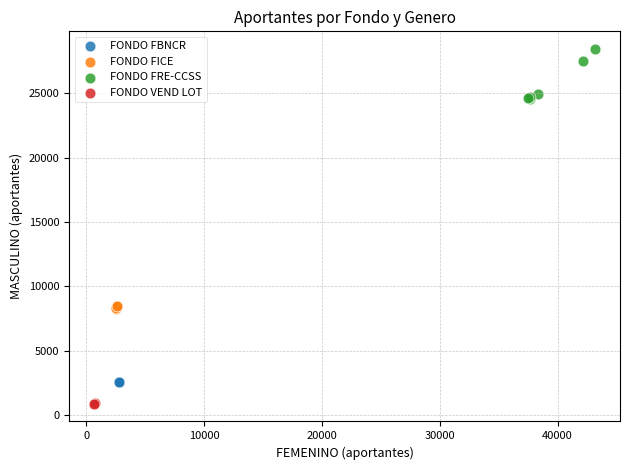

Which series contains the lowest Y value?

FONDO VEND LOT